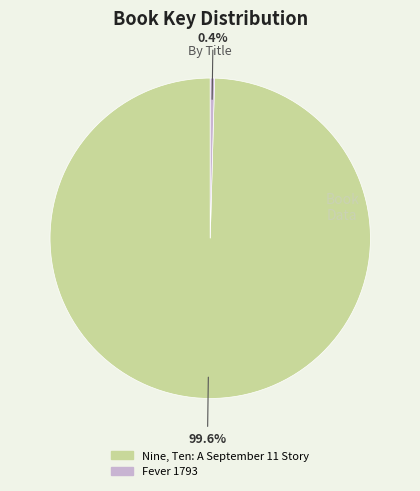

To the nearest percent, what percentage of the pie is Nine, Ten: A September 11 Story?

100%